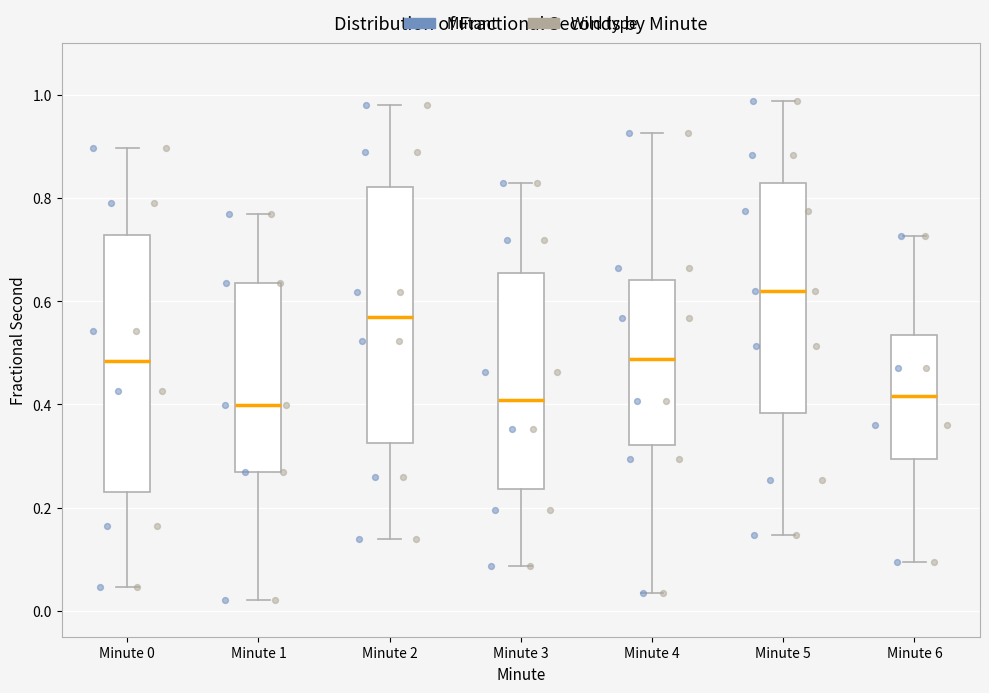

Reading left to right, transcribe this box plot: for each box, give where its median line is, the range the box spans, and where its two whiskers end, as read against the y-axis. The values are not printed on the chart, so give them approximately, as read against the axis.

Minute 0: median 0.48, box 0.22 to 0.72, whiskers 0.04 to 0.90
Minute 1: median 0.40, box 0.26 to 0.64, whiskers 0.02 to 0.76
Minute 2: median 0.58, box 0.32 to 0.82, whiskers 0.14 to 0.98
Minute 3: median 0.40, box 0.24 to 0.66, whiskers 0.08 to 0.82
Minute 4: median 0.48, box 0.32 to 0.64, whiskers 0.04 to 0.92
Minute 5: median 0.62, box 0.38 to 0.82, whiskers 0.14 to 0.98
Minute 6: median 0.42, box 0.30 to 0.54, whiskers 0.10 to 0.72